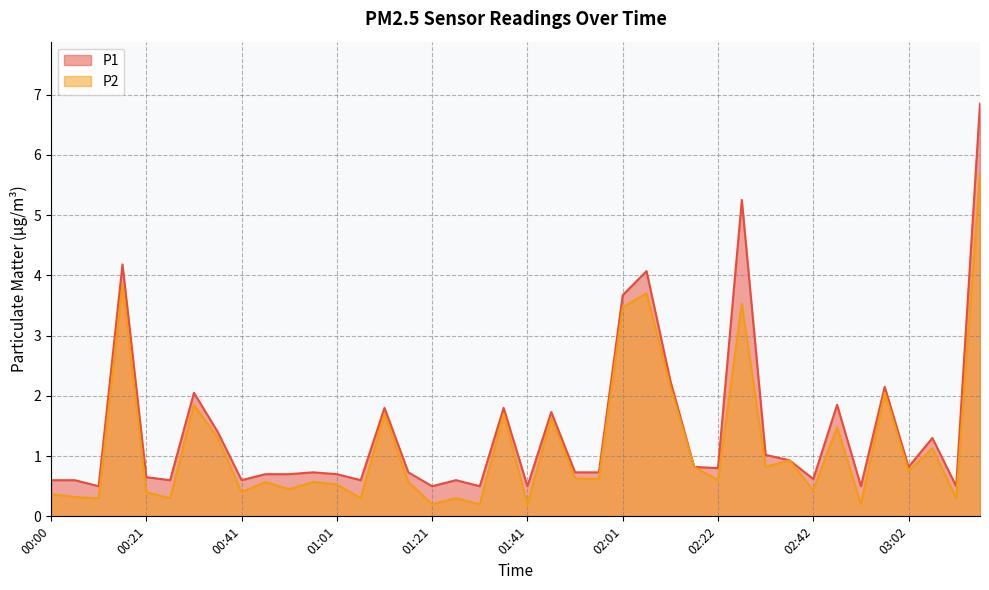

Which series has the largest total across all categories?

P1